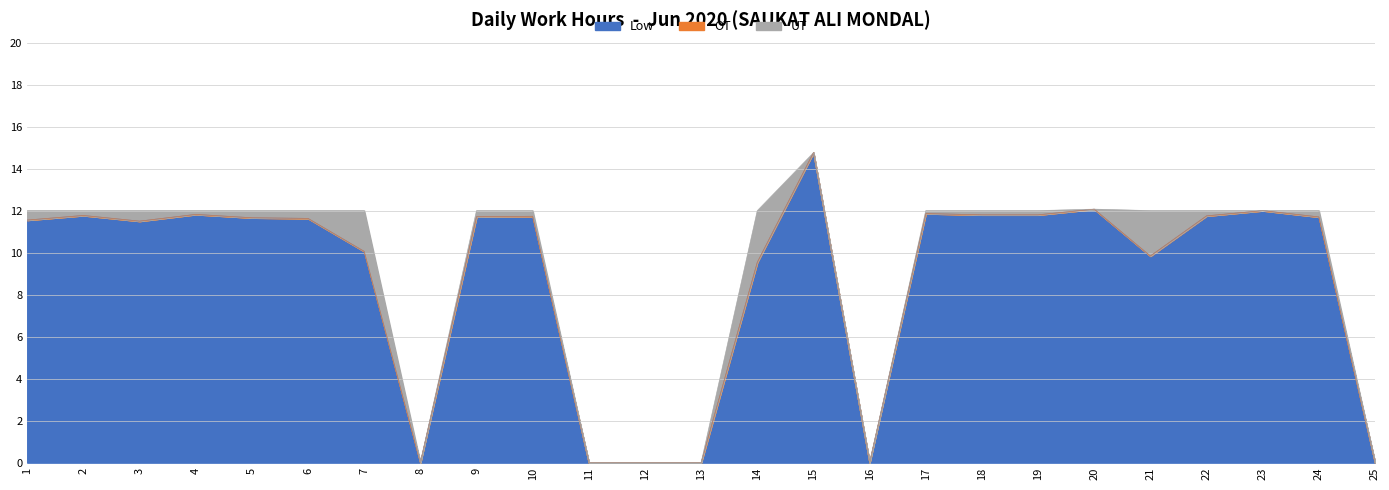

What is the sum of all UT values?

10.3